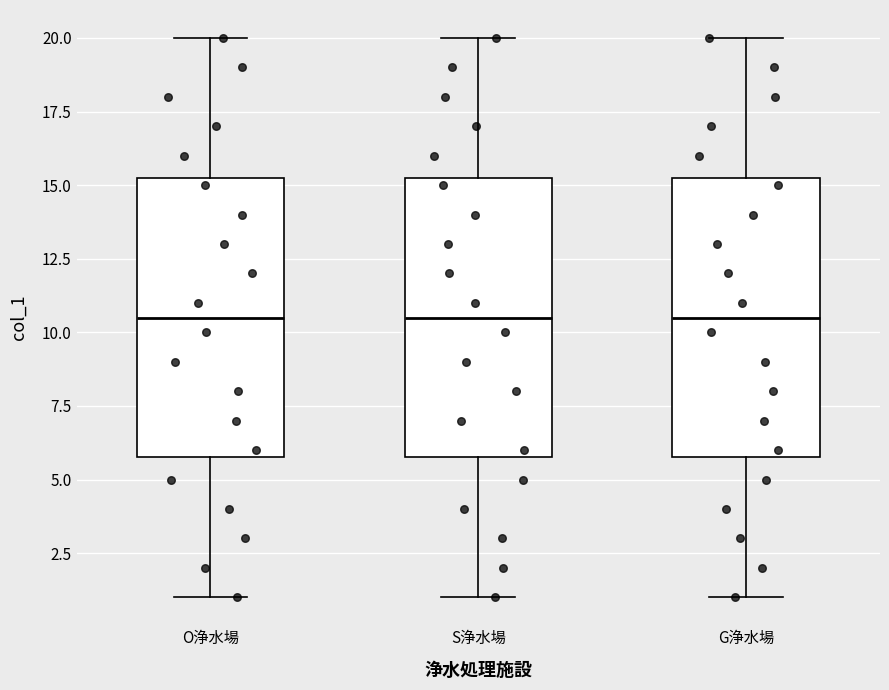

Where does the lower whisker of the box for G浄水場 end on the y-axis? The values are not printed on the chart, so give them approximately, as read against the axis.

1.0